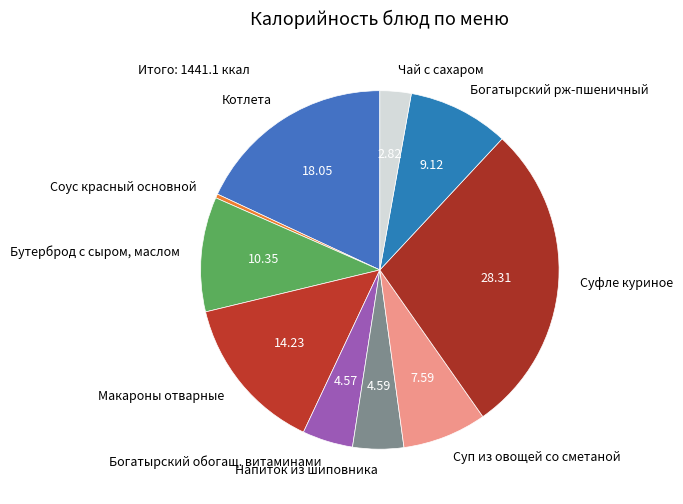

The Чай с сахаром slice represents 3% of the pie. True or false?

True